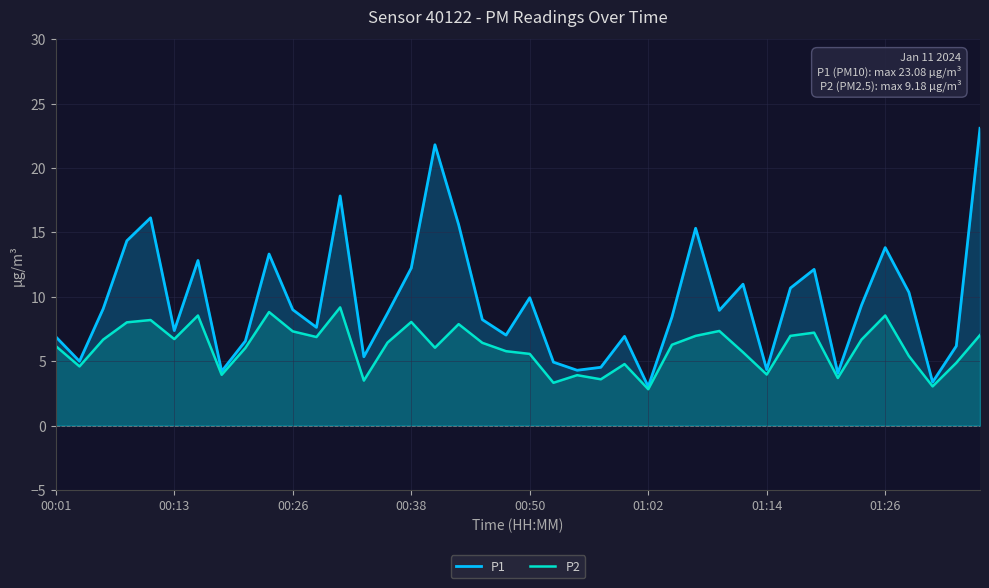

At which label does P2 reach its peak?

12